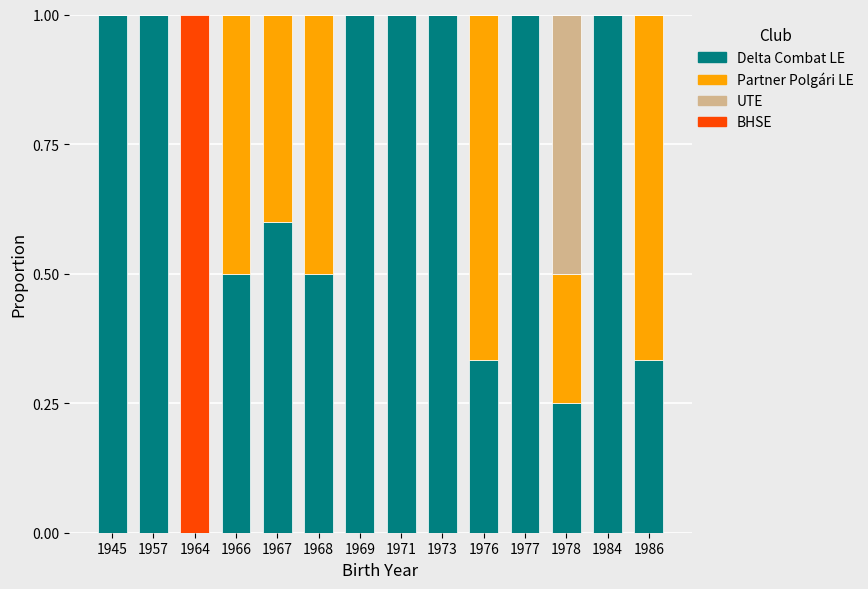

The Delta Combat LE series shows 0.6 at 1964. True or false?

False